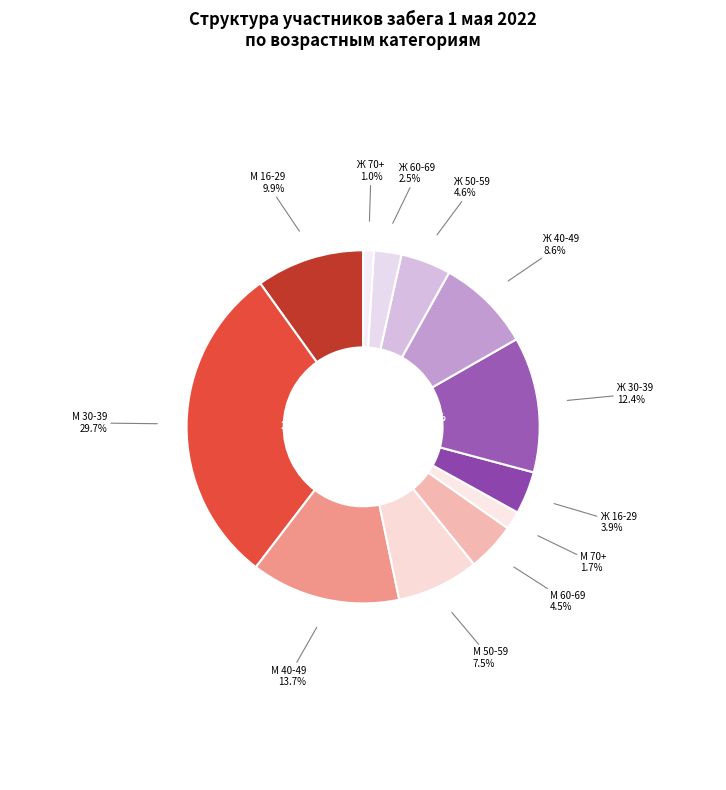

To the nearest percent, what is the average slice percentage?

8%